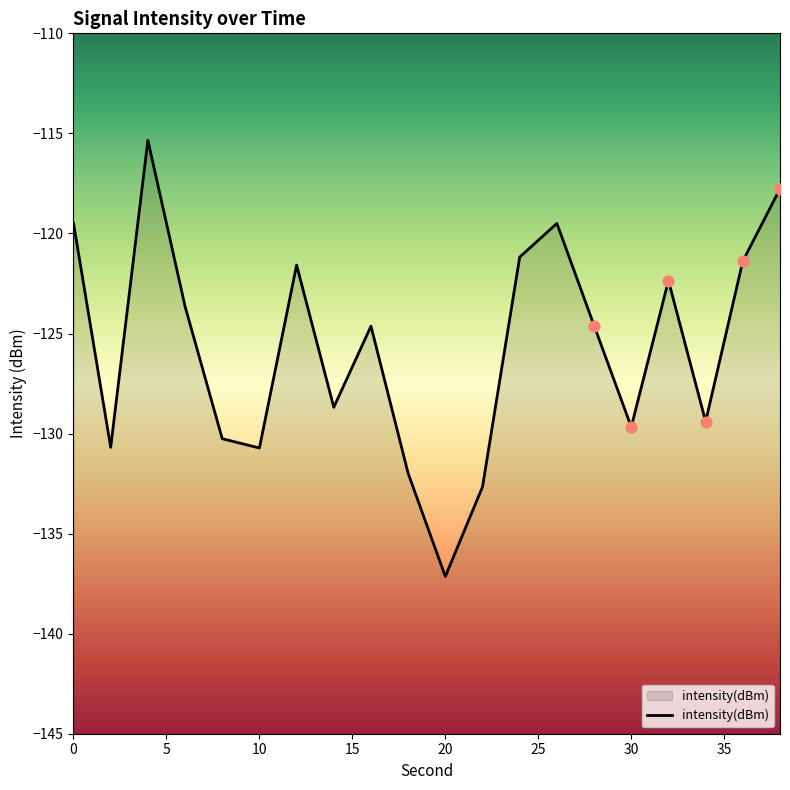

What is the change in value from 22 to 28?

+8.1